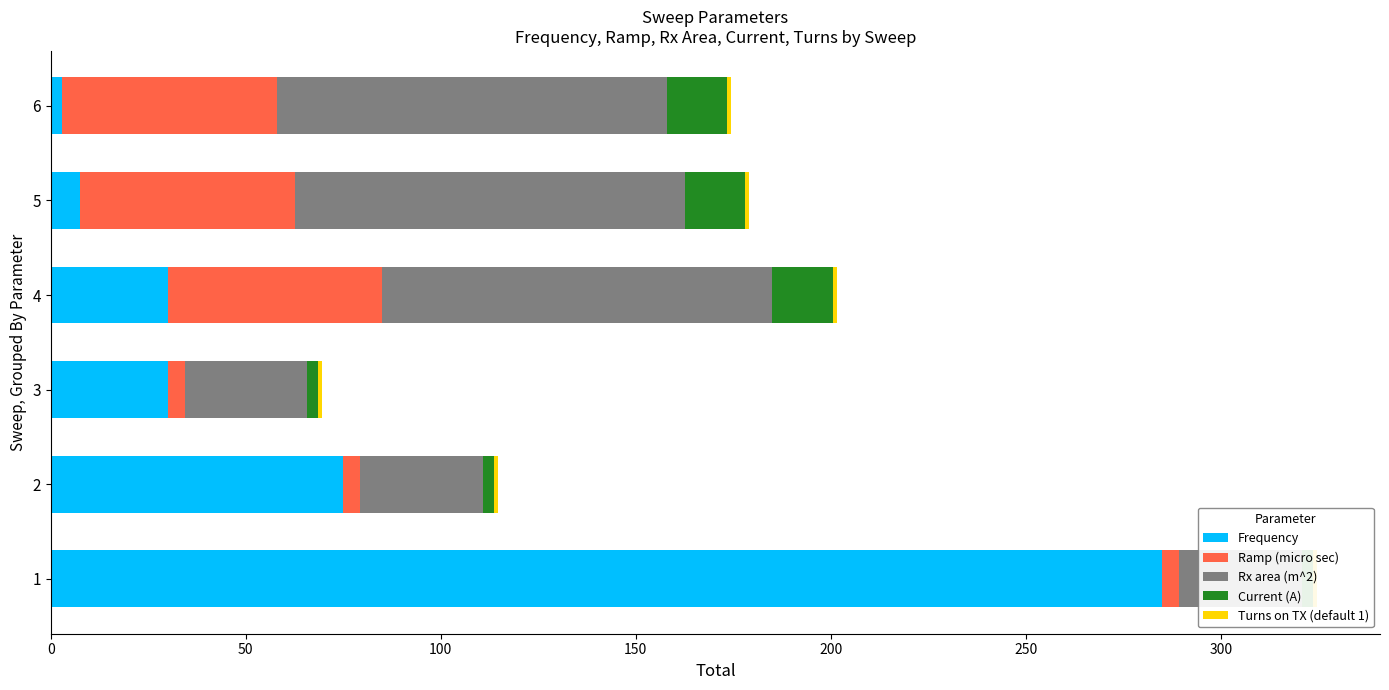

True or false: Current (A) has a value of 27.1 at 4.

False